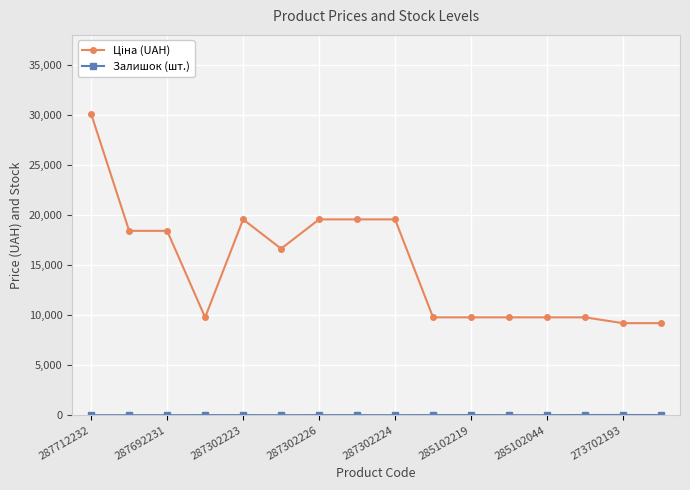

At how many categories does at least one series exceed 17148?

7